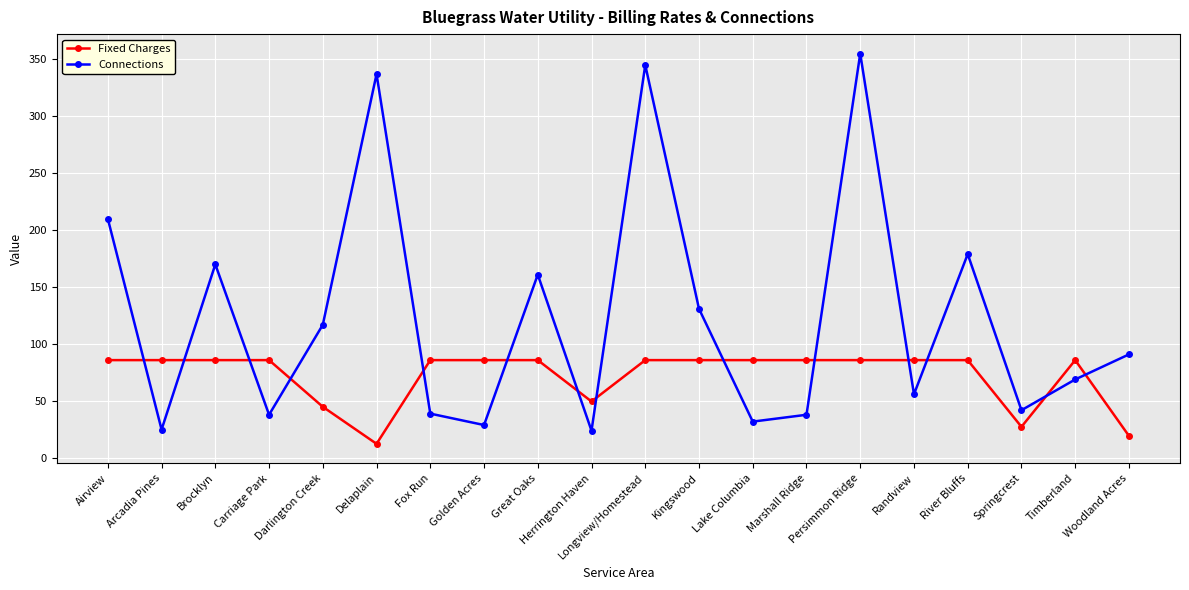

What is the smallest value displayed?

12.5